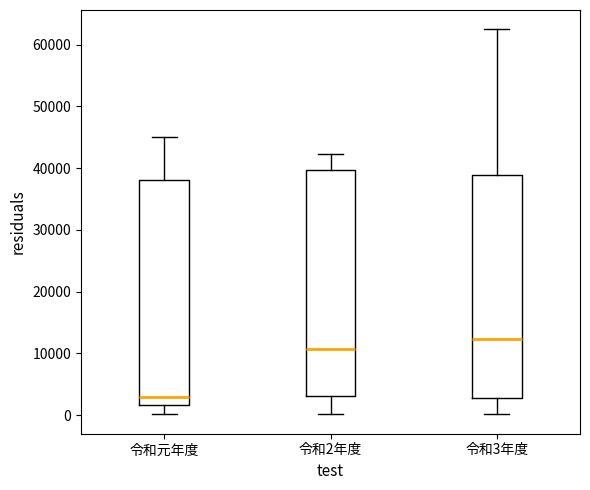

Which box's median line is the highest?

令和3年度